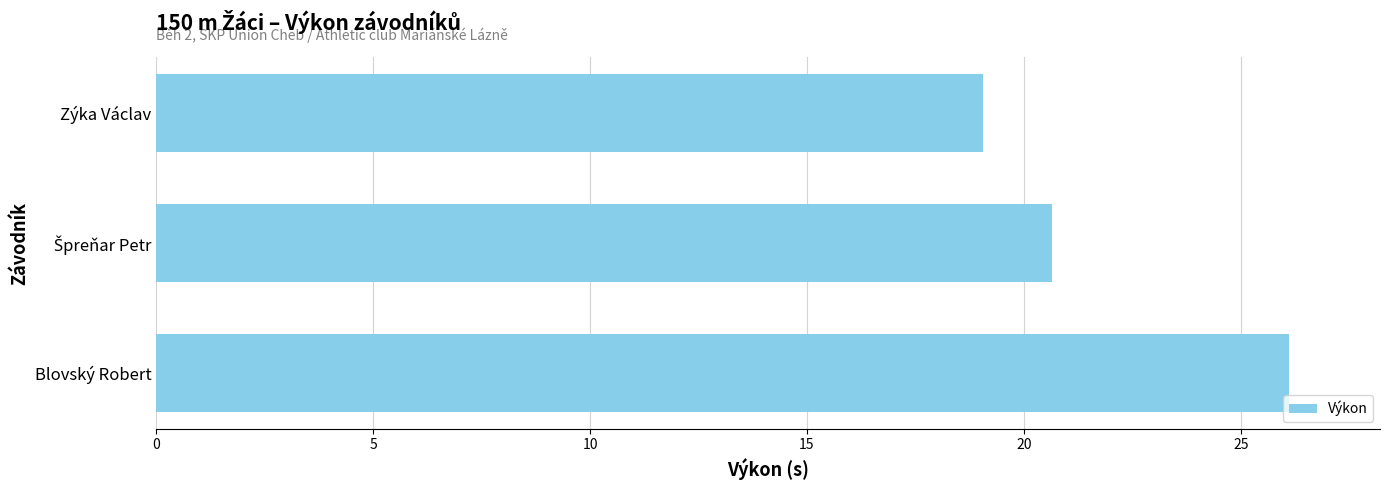

What value does the data have at Zýka Václav?

19.1